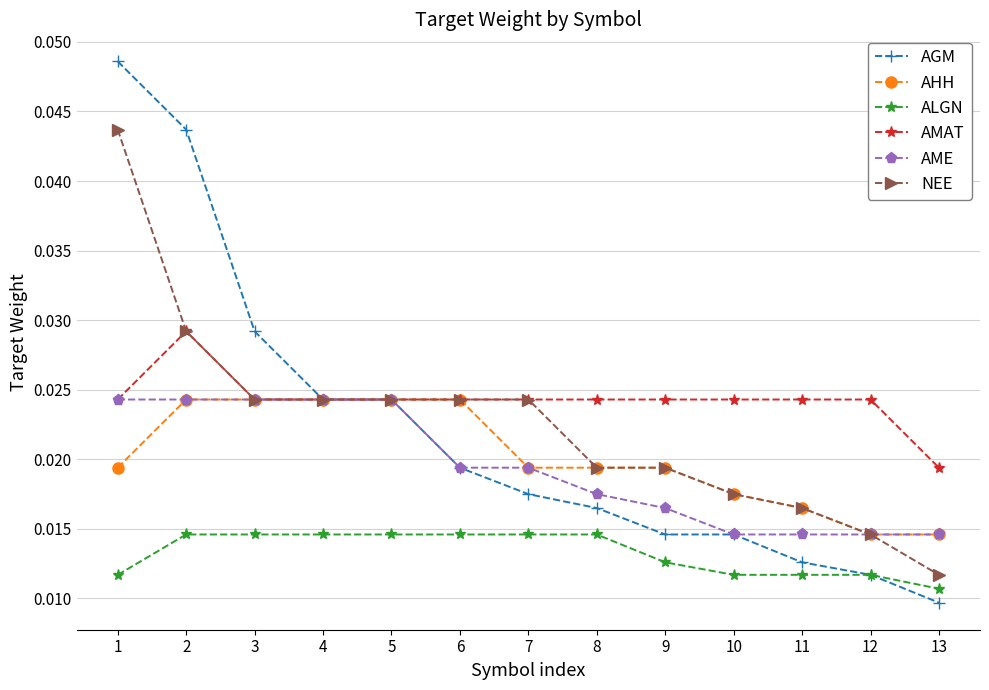

True or false: ALGN and NEE intersect in this chart.

False